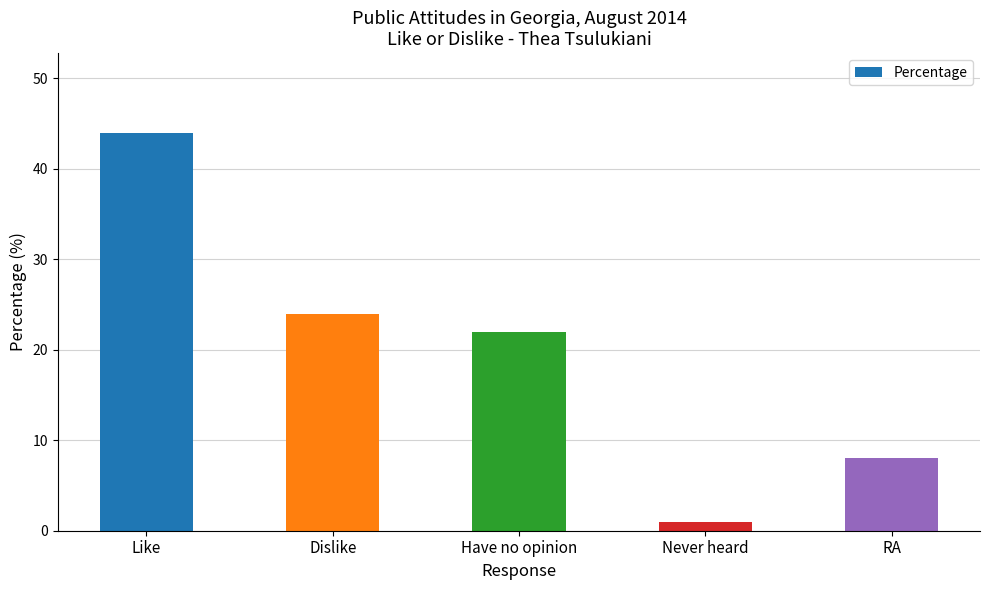

Is it true that the value at Have no opinion is 5?

False